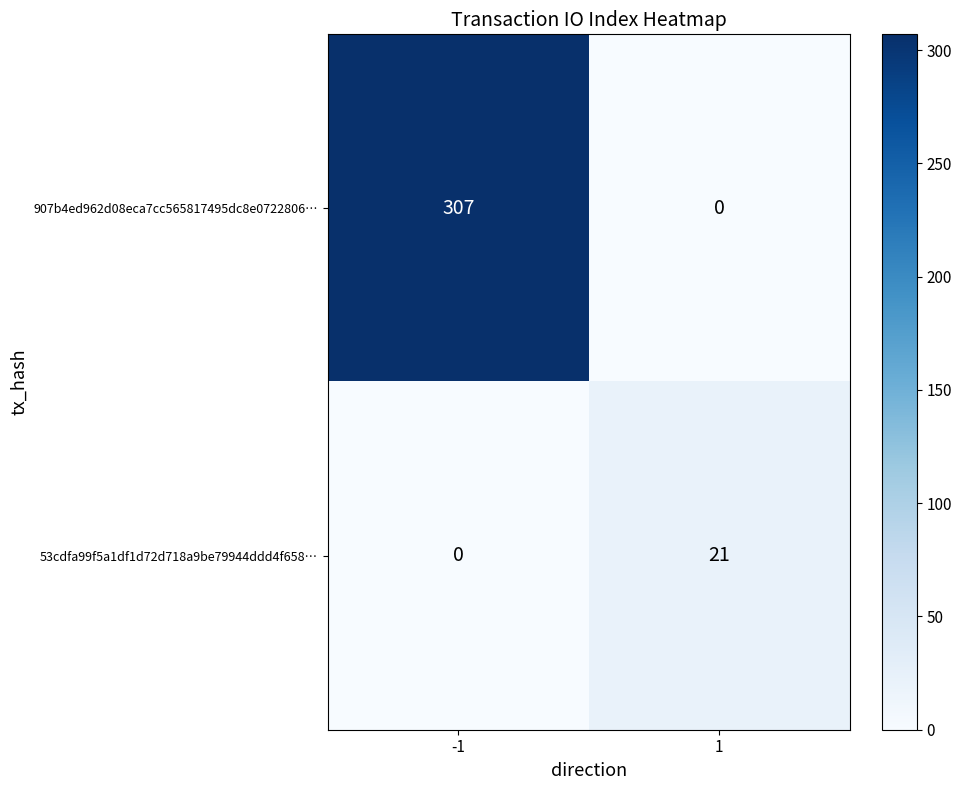

How many data points does each series have?

2